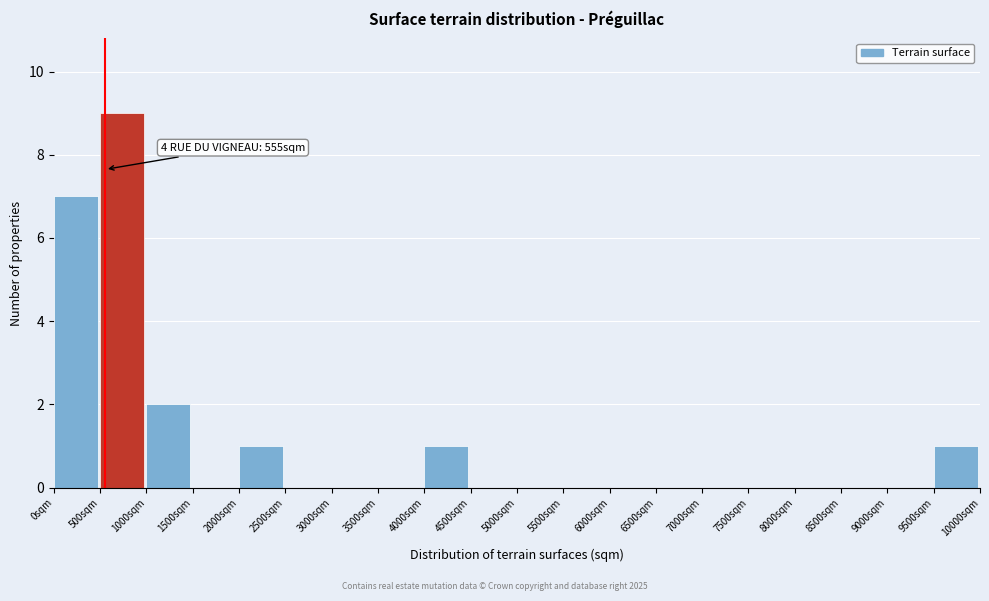

Which range on the x-axis has the tallest bar?

500 to 1000